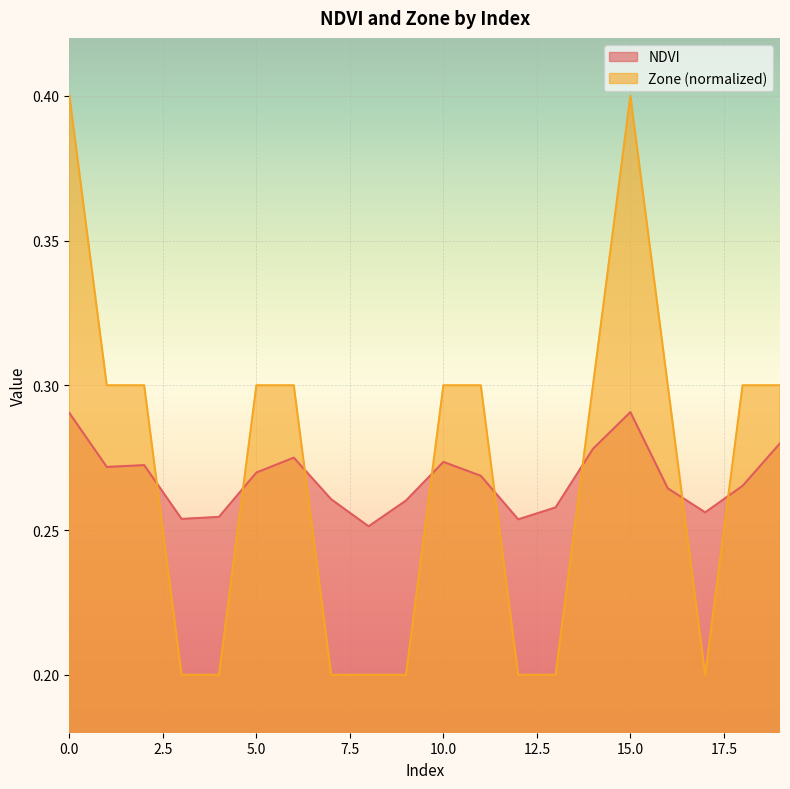

Is the value of Zone at 2 greater than the value of NDVI at 14?

Yes